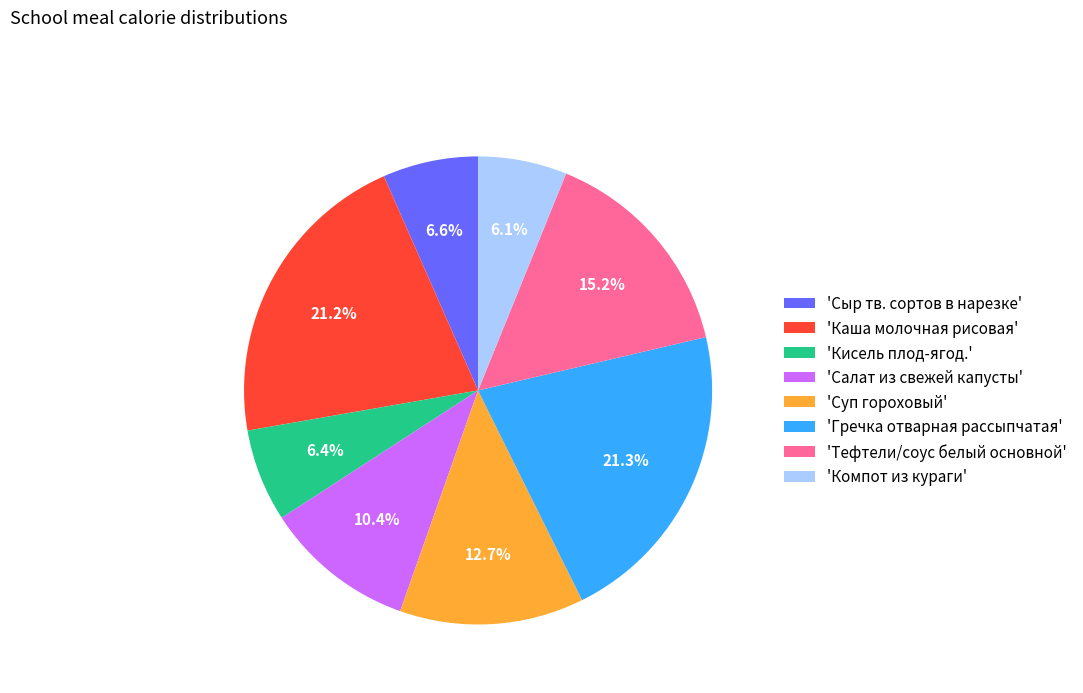

How many slices are in this pie chart?

8